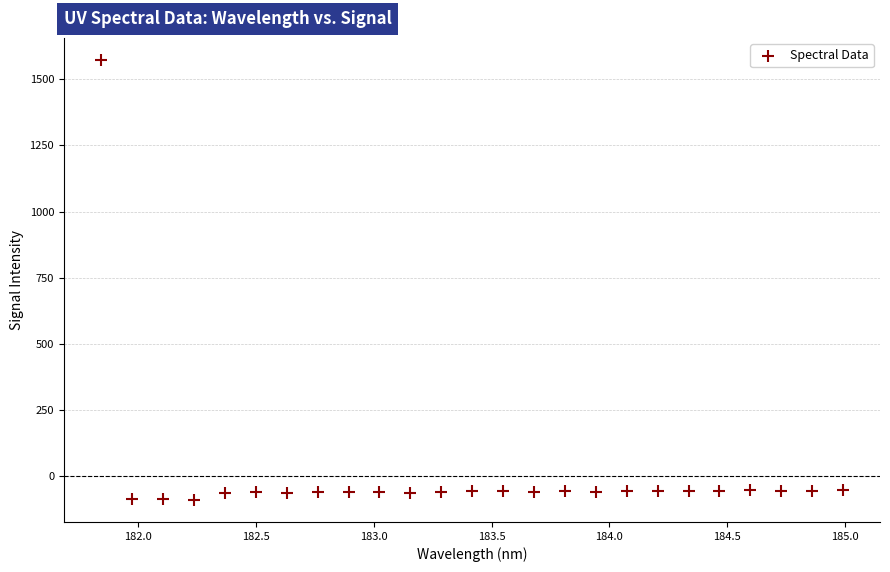

What is the range of Y values (max minus min)?

1663.0